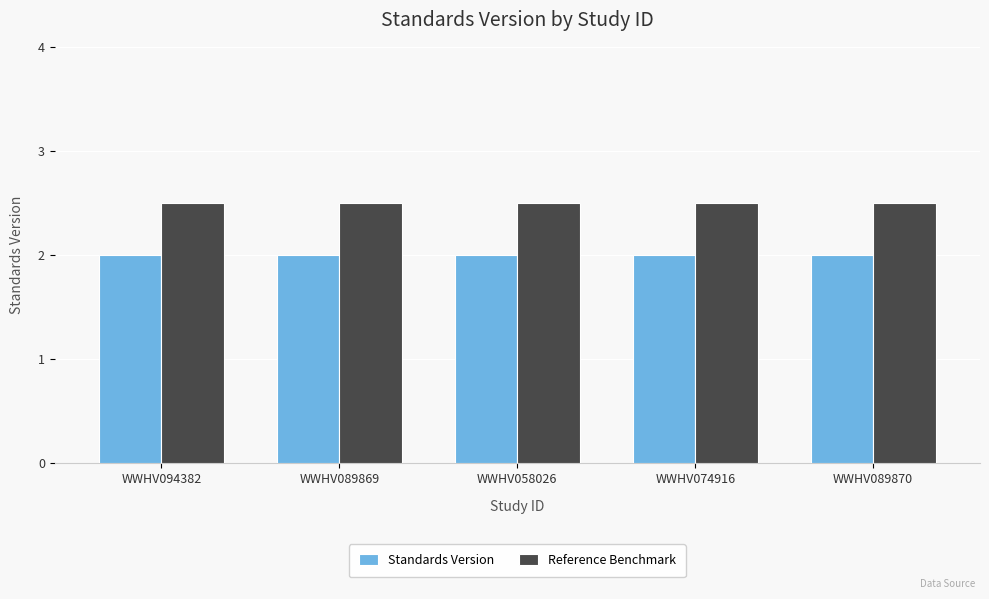

What is the total value across all series at WWHV058026?

4.5